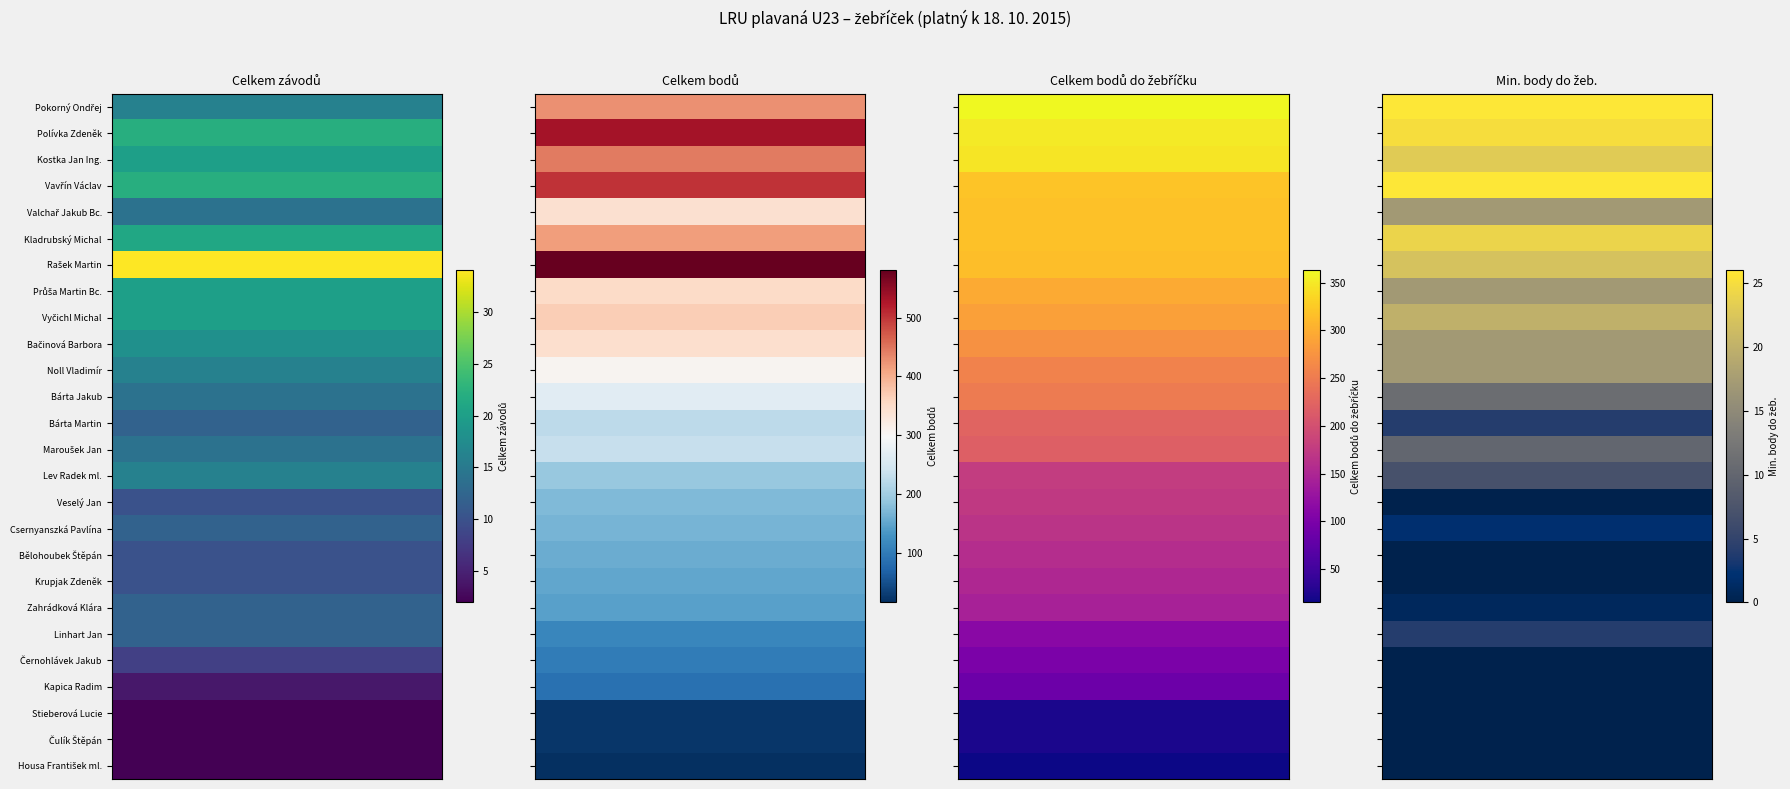

Reading right to left, list all the values displayed in this chart.

Pokorný Ondřej: 26	363	427	16
Polívka Zdeněk: 25	351	533	22
Kostka Jan Ing.: 23	348	445	20
Vavřín Václav: 26	320	503	22
Valchař Jakub Bc.: 17	317	343	14
Kladrubský Michal: 24	317	416	21
Rašek Martin: 22	315	581	34
Průša Martin Bc.: 17	297	353	20
Vyčichl Michal: 20	288	367	20
Bačinová Barbora: 17	273	345	18
Noll Vladimír: 17	257	305	16
Bárta Jakub: 11	250	267	14
Bárta Martin: 4	223	223	12
Maroušek Jan: 10	218	233	14
Lev Radek ml.: 7	178	191	16
Veselý Jan: 0	174	174	10
Csernyanszká Pavlína: 2	167	167	12
Bělohoubek Štěpán: 0	158	158	10
Krupjak Zdeněk: 0	151	151	10
Zahrádková Klára: 1	144	144	12
Linhart Jan: 4	113	113	12
Černohlávek Jakub: 0	100	100	8
Kapica Radim: 0	87	87	4
Stieberová Lucie: 0	22	22	2
Čulík Štěpán: 0	22	22	2
Housa František ml.: 0	15	15	2